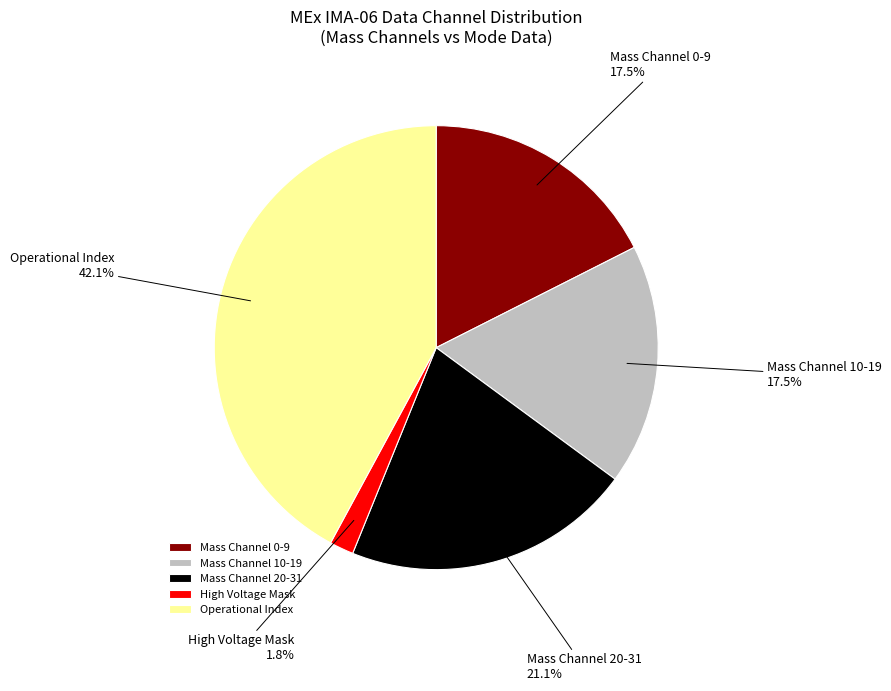

To the nearest percent, what is the difference between the largest and smallest slice percentages?

40%